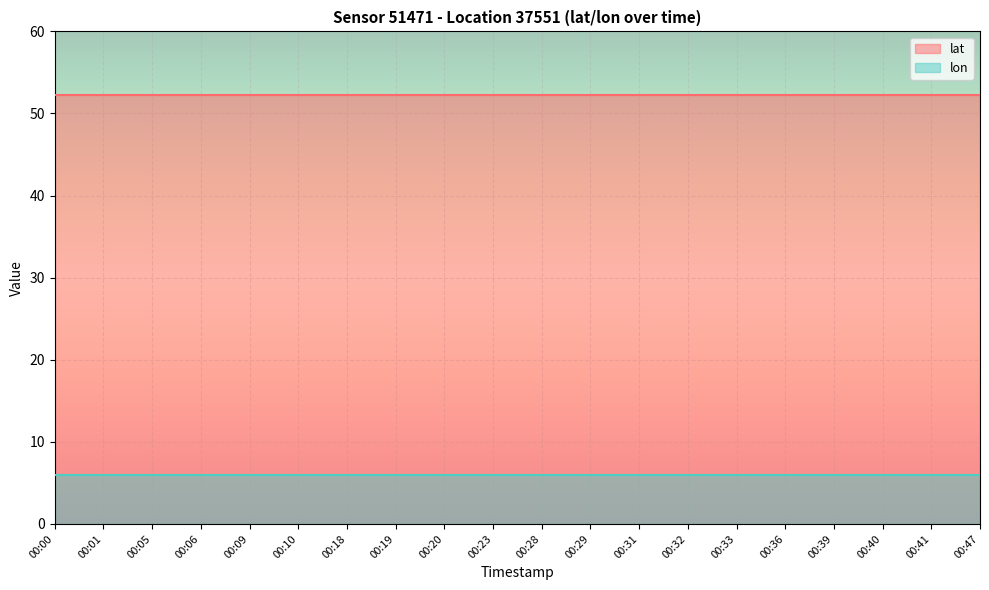

Reading right to left, transcribe all the data shown in this chart.

lat: 00:47=52.2	00:41=52.2	00:40=52.2	00:39=52.2	00:36=52.2	00:33=52.2	00:32=52.2	00:31=52.2	00:29=52.2	00:28=52.2	00:23=52.2	00:20=52.2	00:19=52.2	00:18=52.2	00:10=52.2	00:09=52.2	00:06=52.2	00:05=52.2	00:01=52.2	00:00=52.2
lon: 00:47=6.0	00:41=6.0	00:40=6.0	00:39=6.0	00:36=6.0	00:33=6.0	00:32=6.0	00:31=6.0	00:29=6.0	00:28=6.0	00:23=6.0	00:20=6.0	00:19=6.0	00:18=6.0	00:10=6.0	00:09=6.0	00:06=6.0	00:05=6.0	00:01=6.0	00:00=6.0